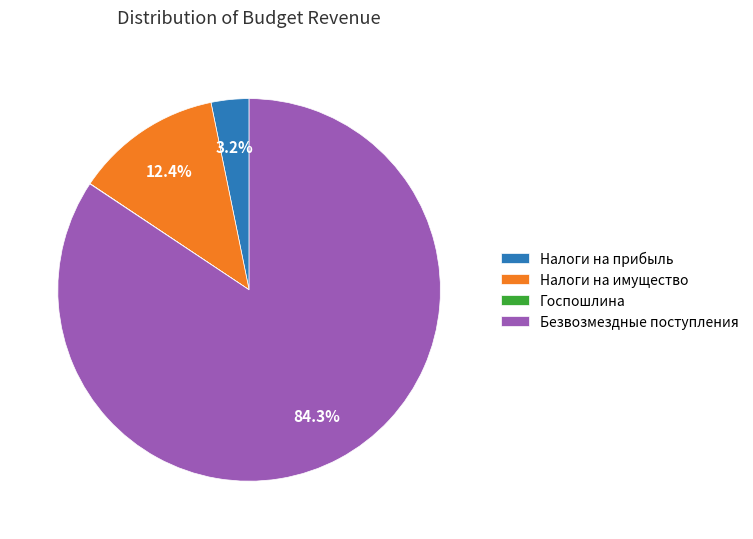

Which slice is the largest?

Безвозмездные поступления